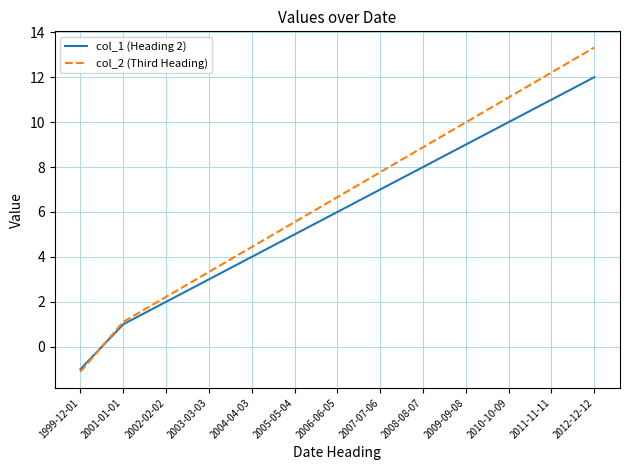

At which category is the sum across all series the highest?

2012-12-12